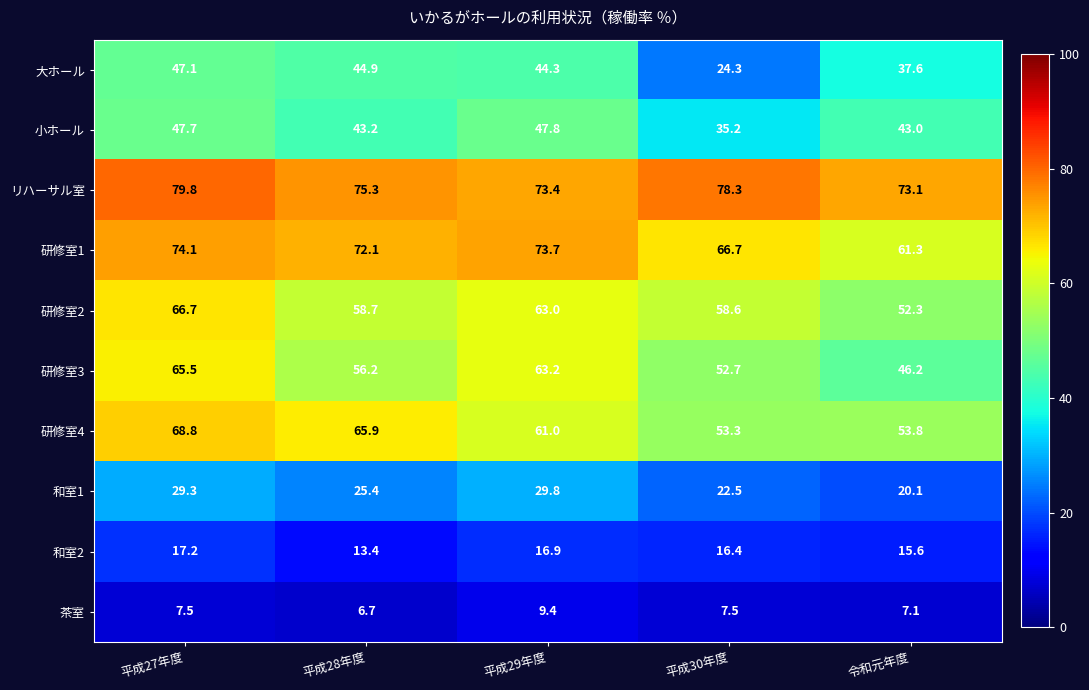

Rank the categories by 小ホール value from highest to lowest.

平成29年度, 平成27年度, 平成28年度, 令和元年度, 平成30年度